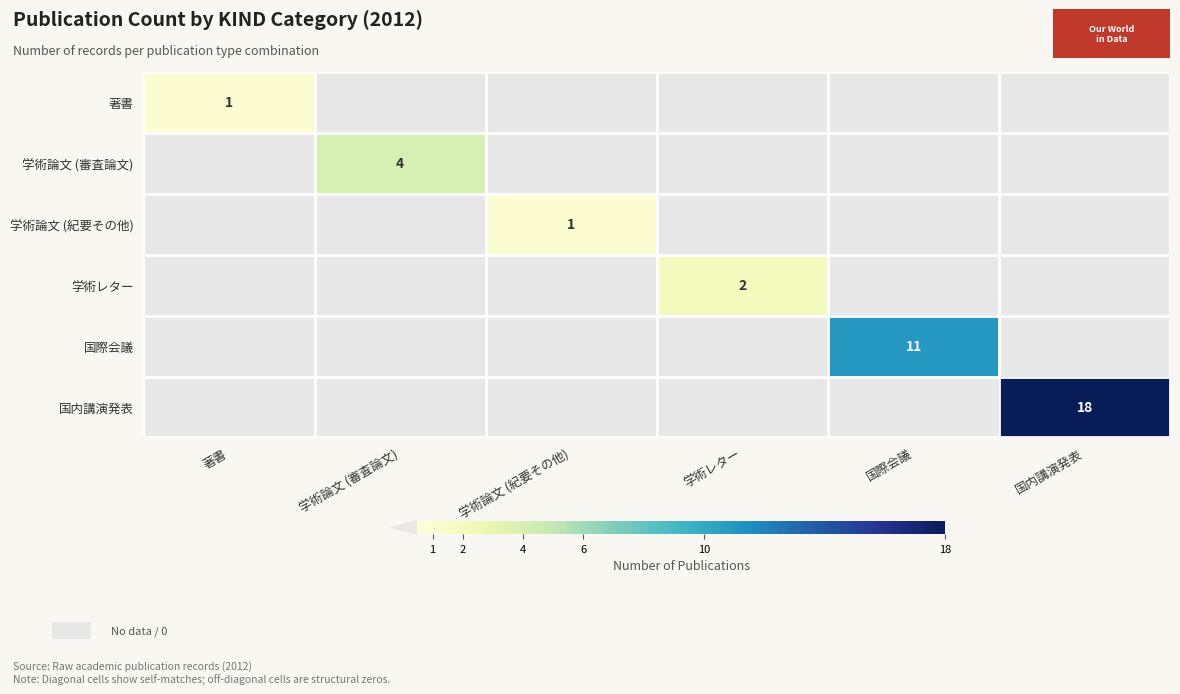

What is the sum of all 著書 values?

1